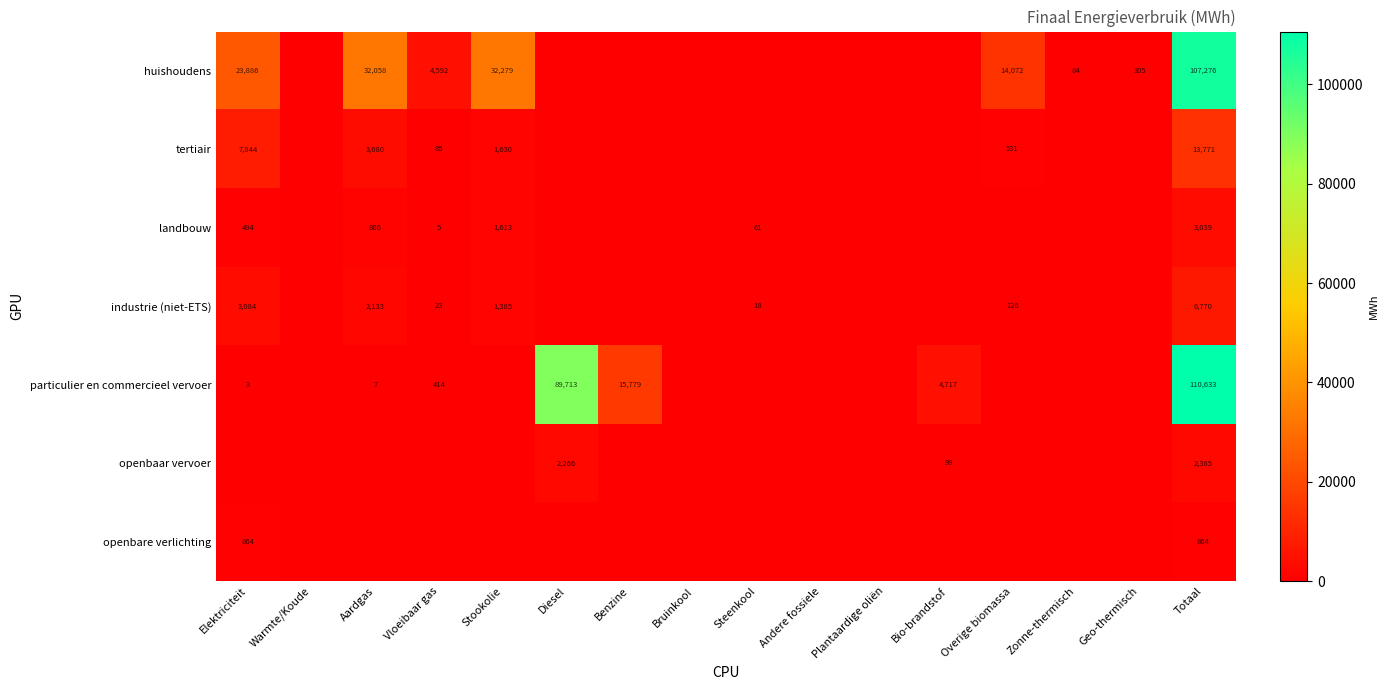

The tertiair series shows 416 at Stookolie. True or false?

False